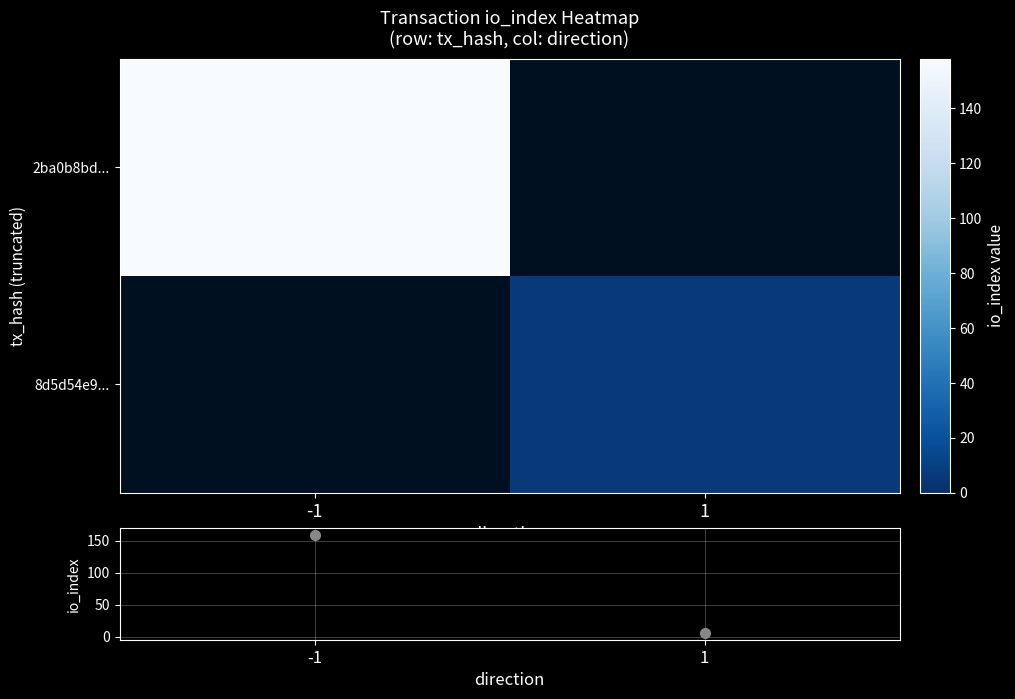

Which label corresponds to the largest value in the chart?

-1